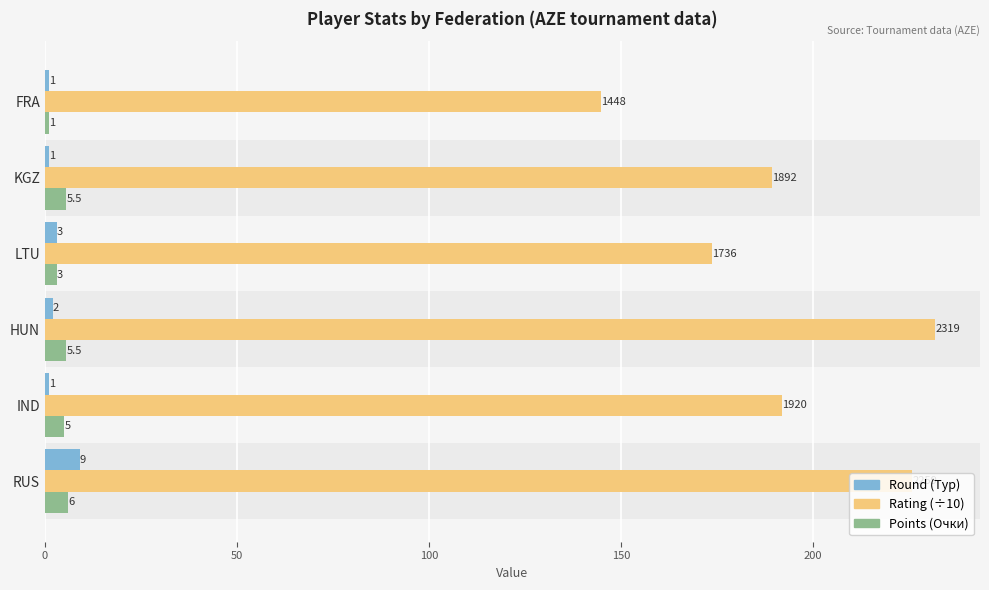

At which category is the sum across all series the highest?

RUS